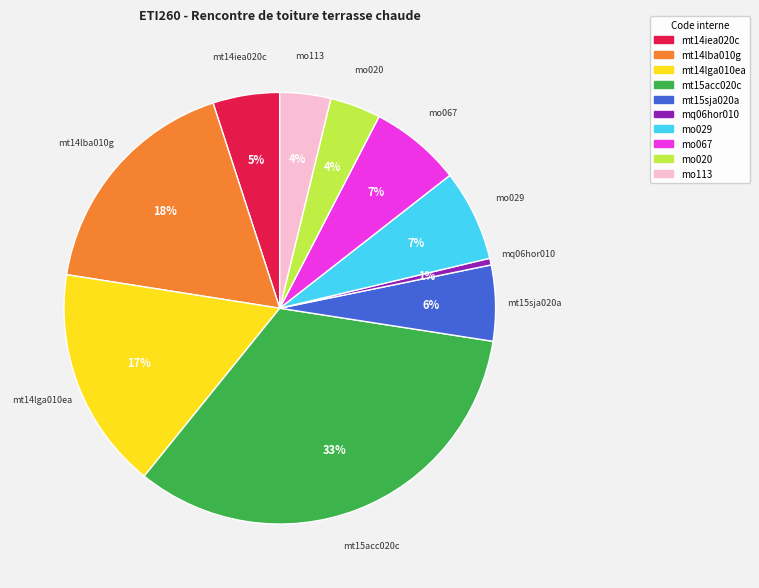

To the nearest percent, what is the combined percentage of mt14lga010ea and mt14lba010g?

34%